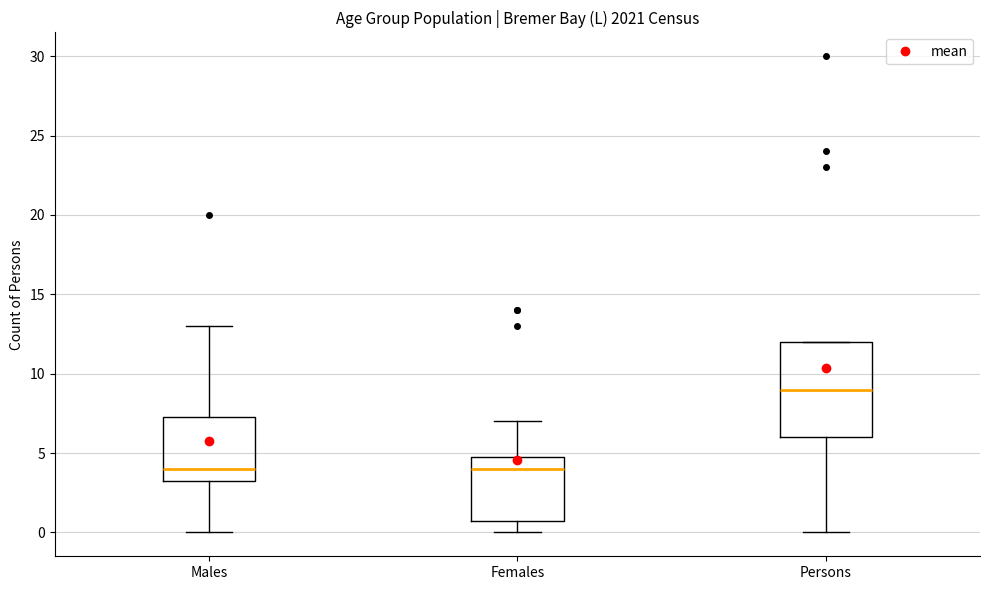

Reading left to right, transcribe this box plot: for each box, give where its median line is, the range the box spans, and where its two whiskers end, as read against the y-axis. The values are not printed on the chart, so give them approximately, as read against the axis.

Males: median 4.0, box 3.5 to 7.5, whiskers 0.0 to 13.0
Females: median 4.0, box 1.0 to 5.0, whiskers 0.0 to 7.0
Persons: median 9.0, box 6.0 to 12.0, whiskers 0.0 to 12.0